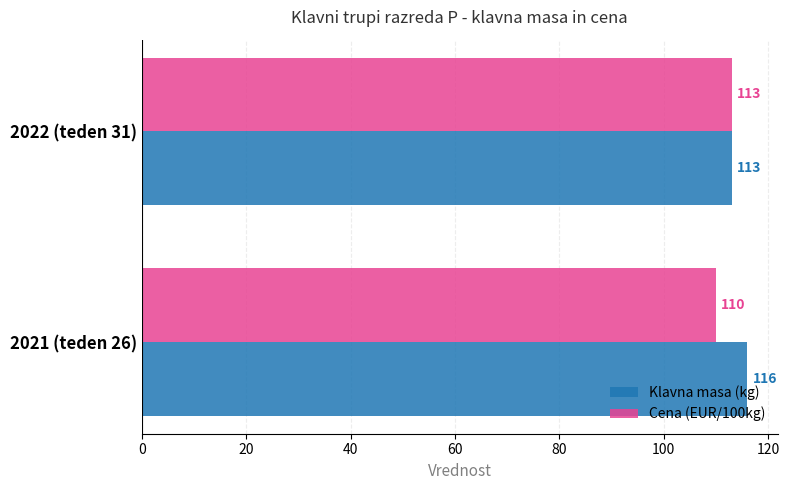

The value of Klavna masa (kg) at 2021 (teden 26) is 199. True or false?

False